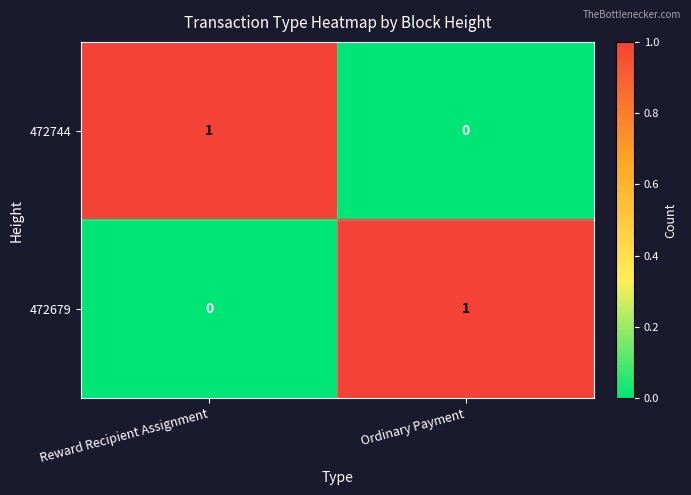

Where is 472679 nearest to the value 0?

Reward Recipient Assignment